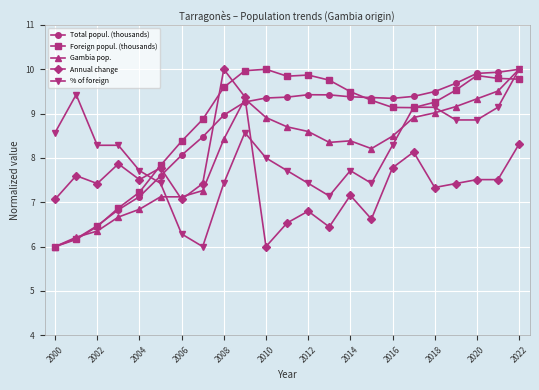

What is the sum of all Total popul. (thousands) values?

199.0